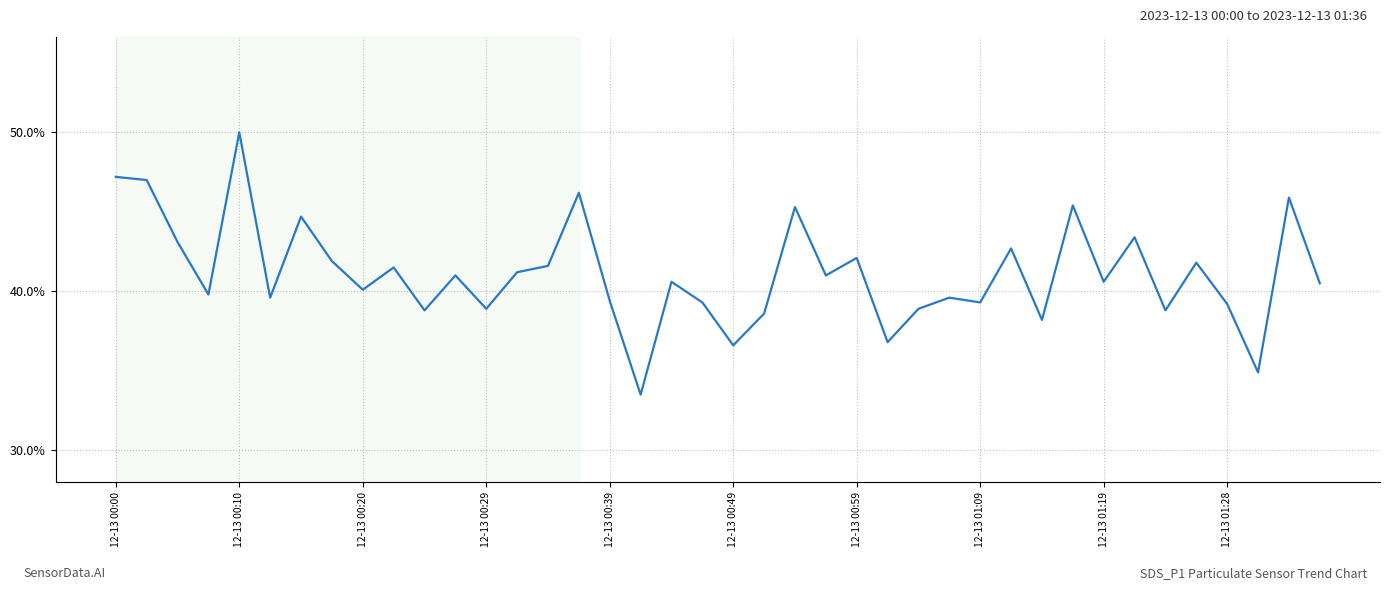

What is the difference between the maximum and minimum values?

16.5